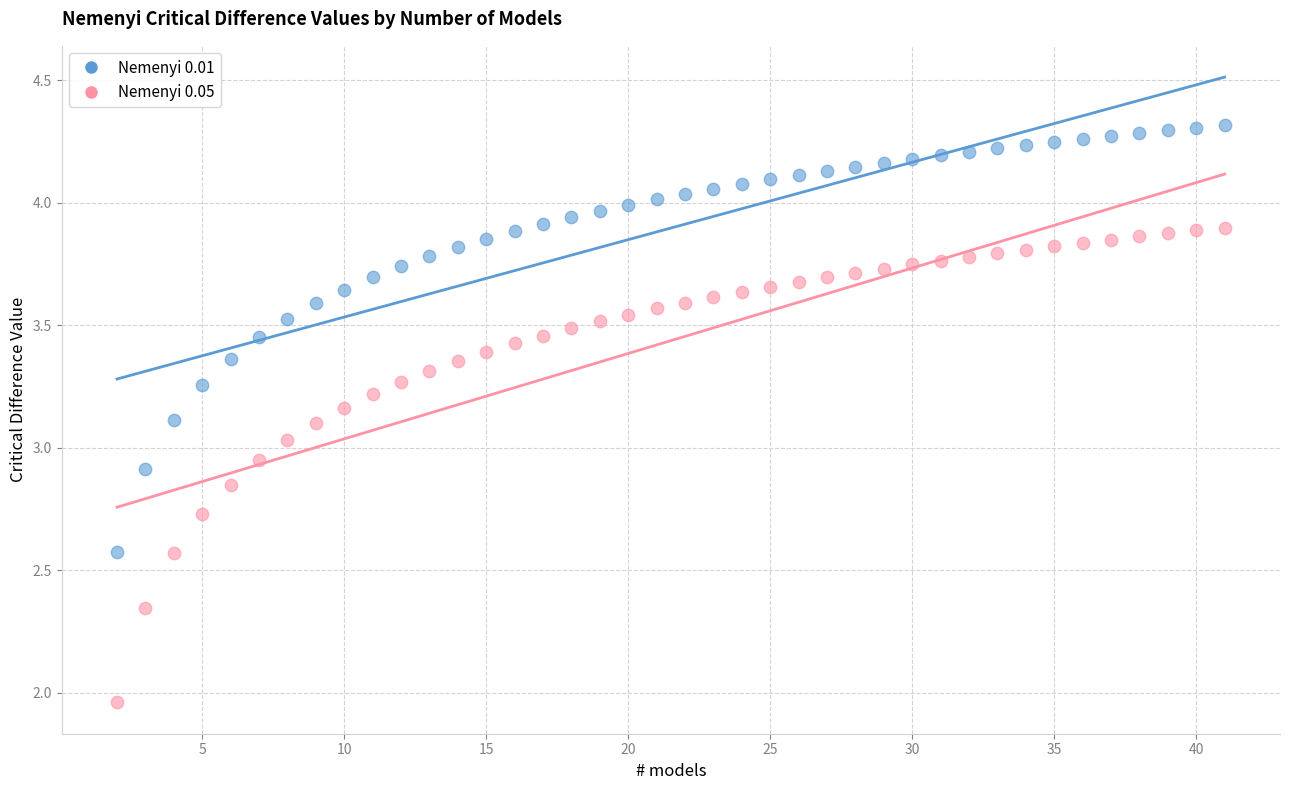

What is the X range (max minus min) for the scatter plot?

39.0